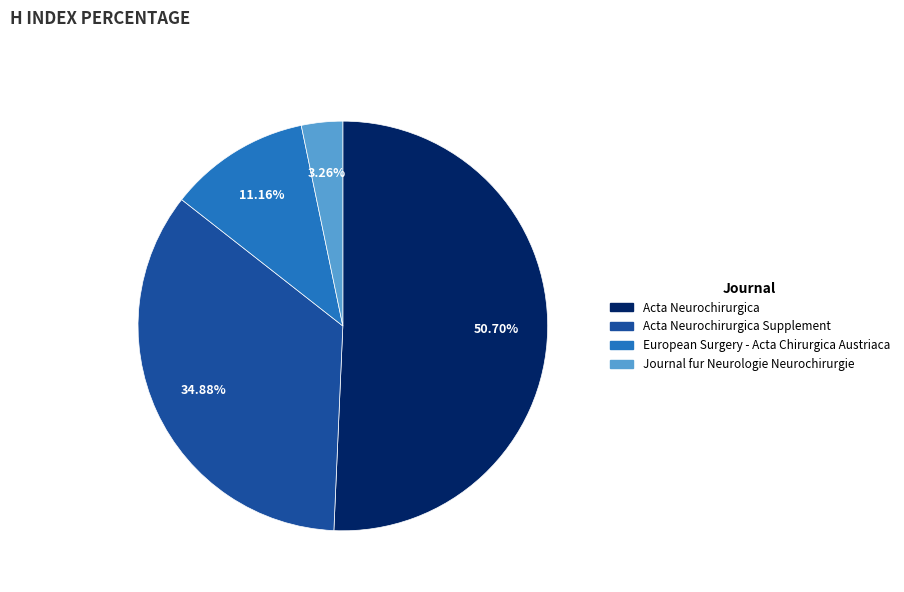

Is there any slice that represents more than half of the pie?

Yes